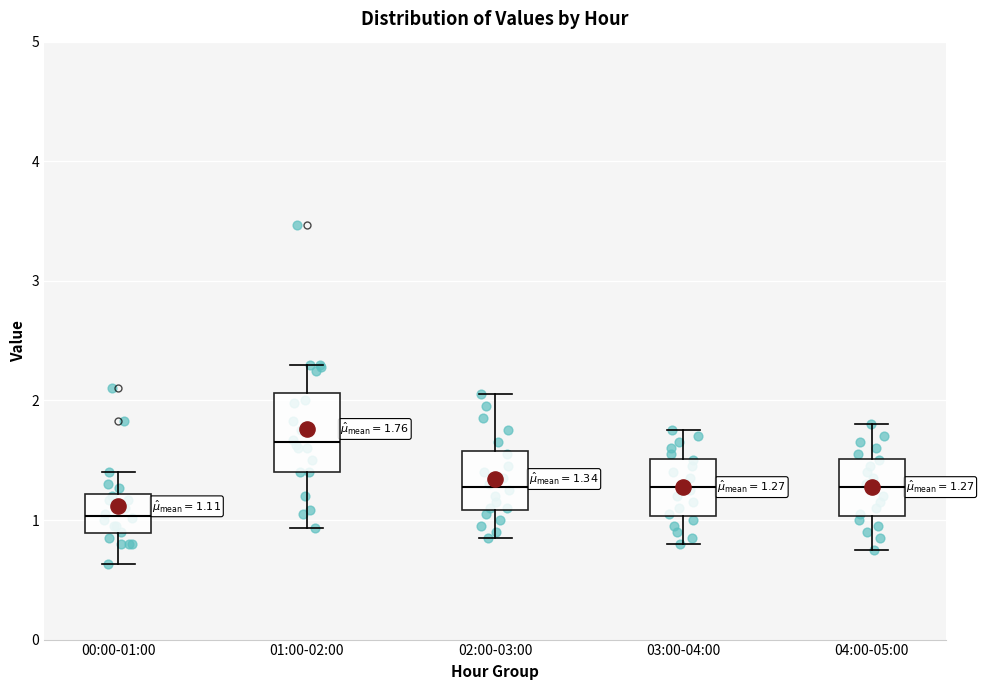

Which box's median line is the highest?

01:00-02:00